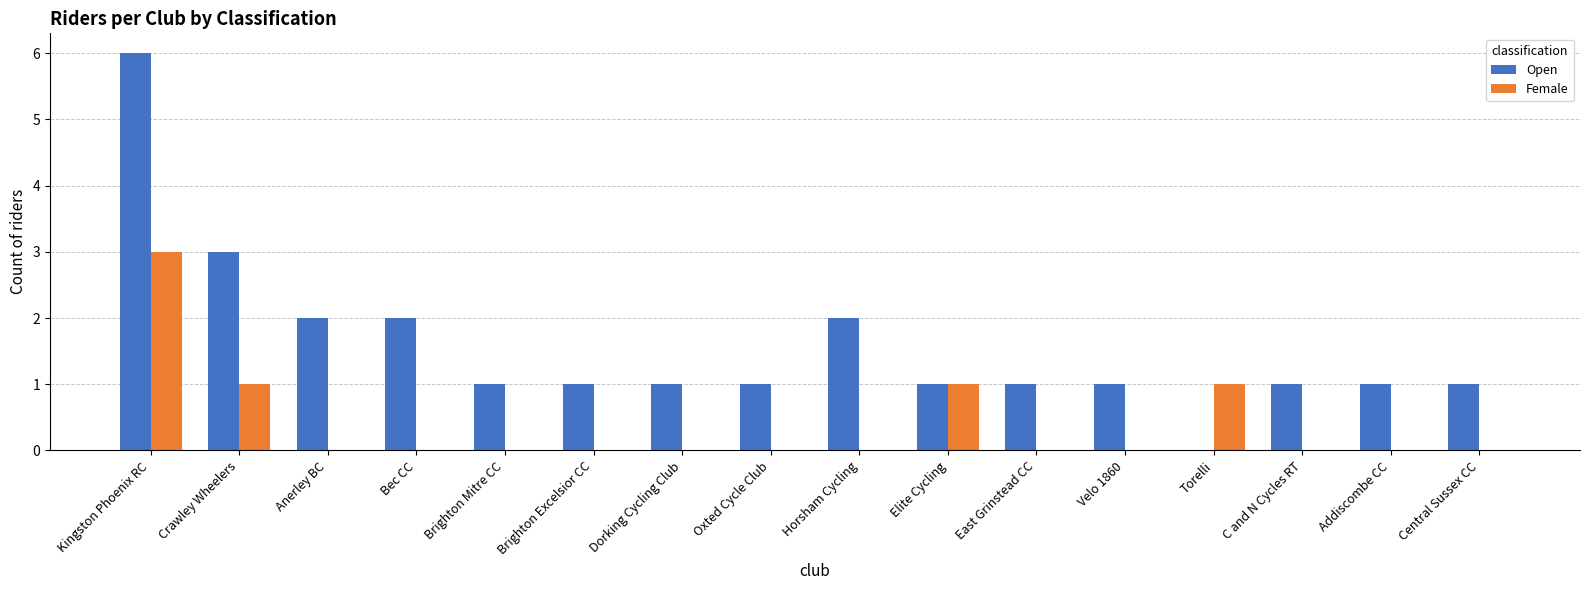

What is the sum of the Open values at Elite Cycling and Torelli?

1